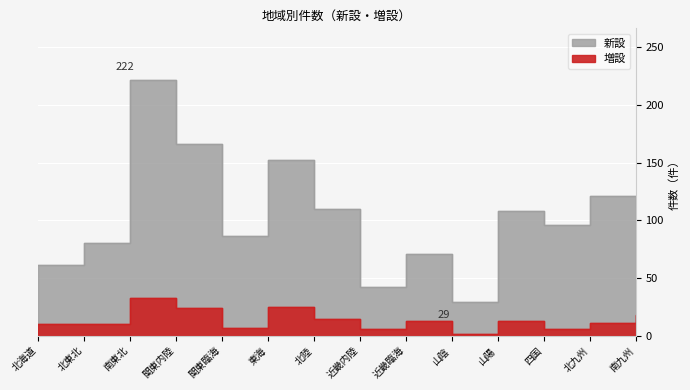

Which series changed the most between 山陽 and 南九州?

増設